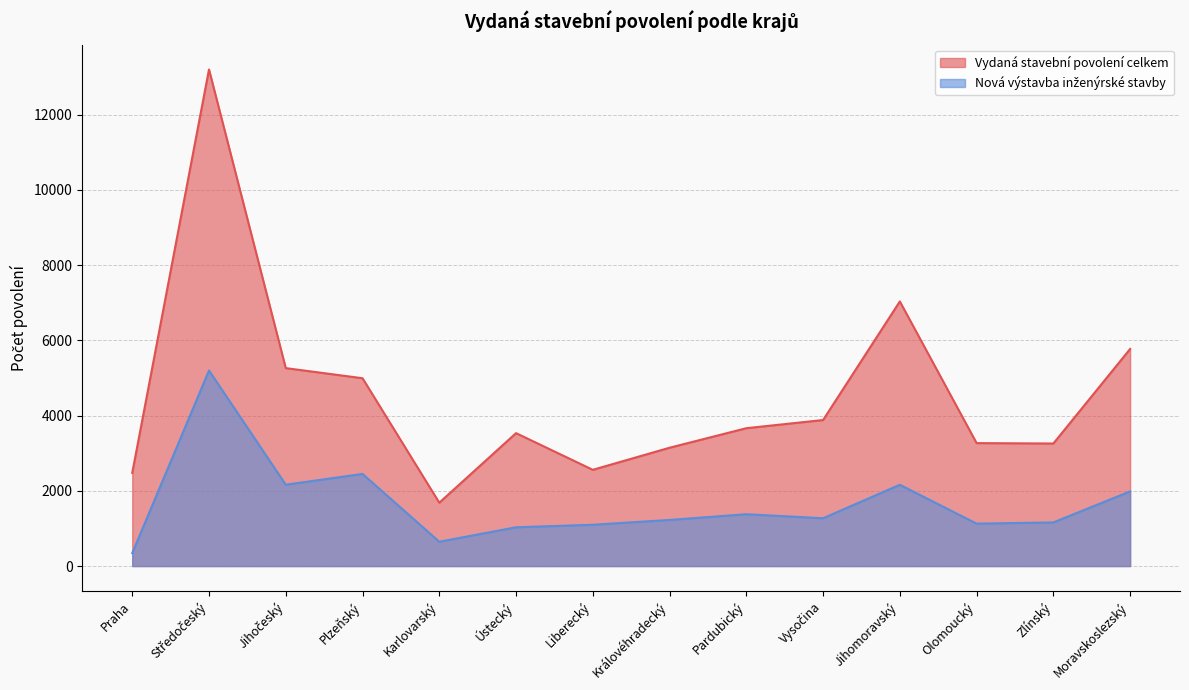

Count the number of data series in this chart.

2